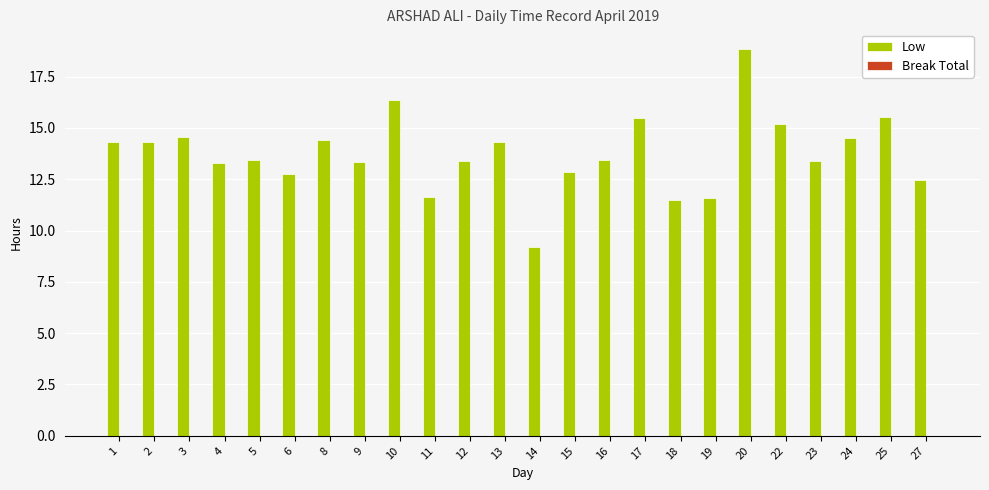

What is the value of the 7th bar from the left?

14.4